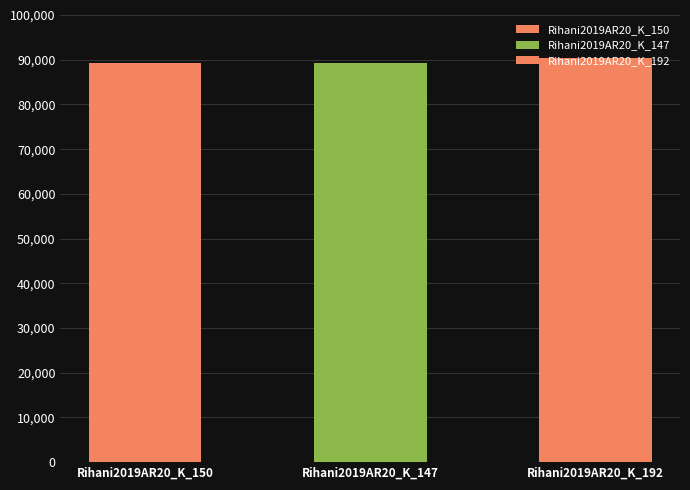

What is the change in value from Rihani2019AR20_K_147 to Rihani2019AR20_K_192?

+1160